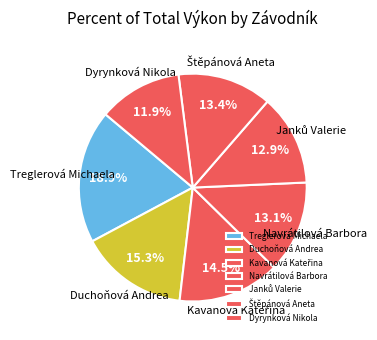

Is it true that Treglerová Michaela is 11% of the pie?

False